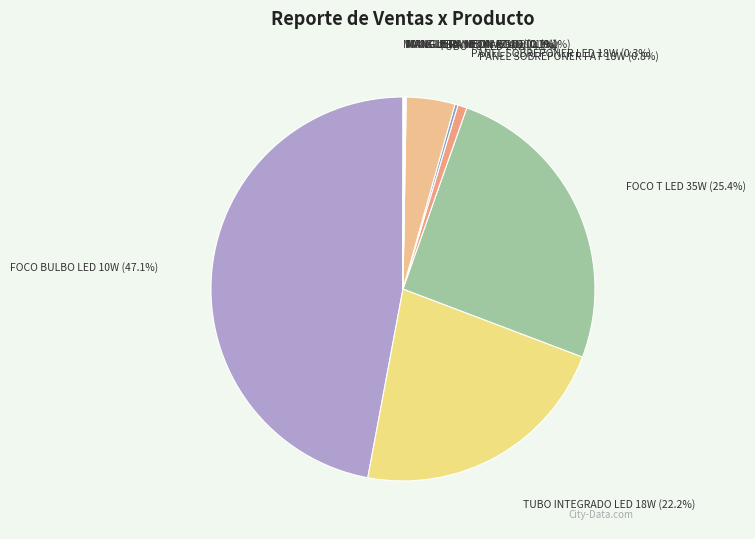

To the nearest percent, what percentage of the pie is FOCO T LED 35W?

25%